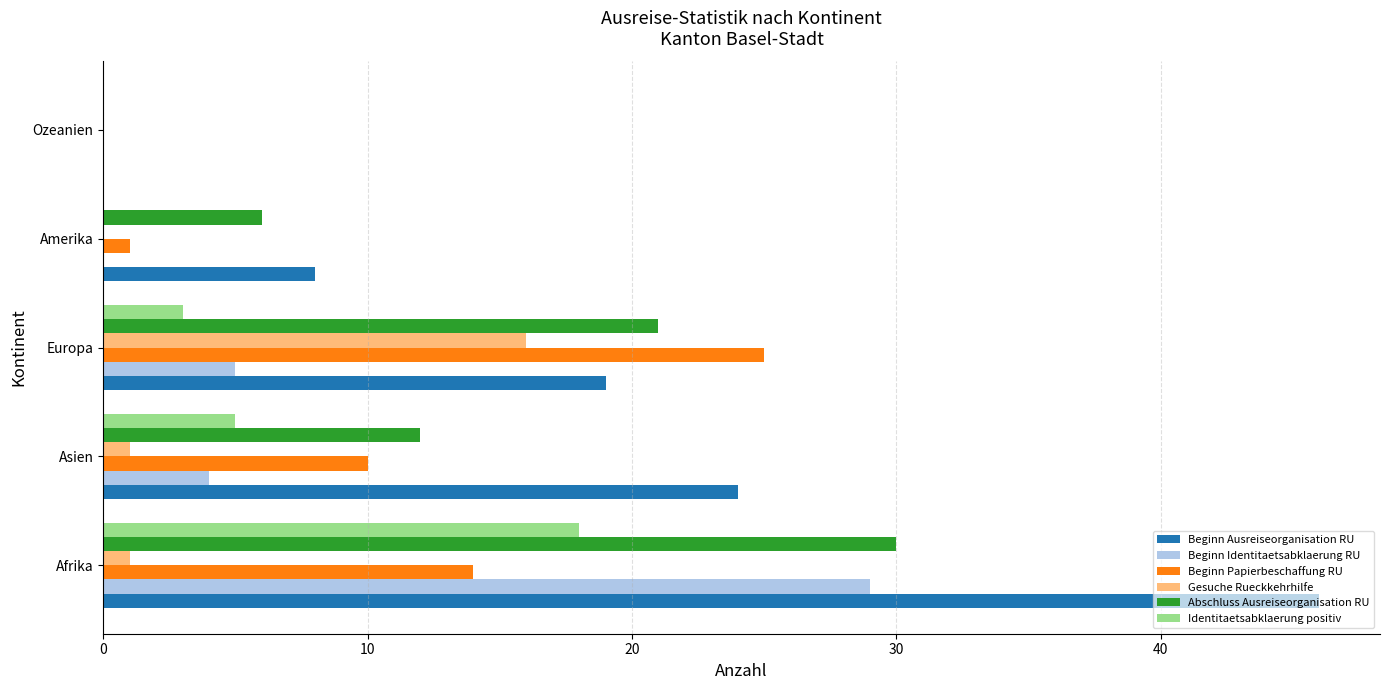

What value does the Gesuche Rueckkehrhilfe series have at Europa?

16